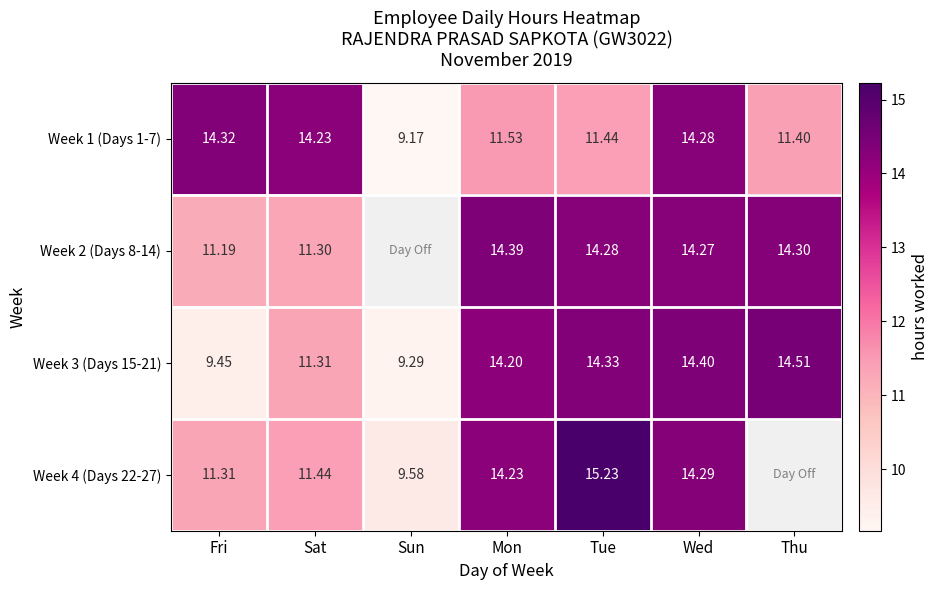

What is the sum of all Week 1 (Days 1-7) values?

86.4